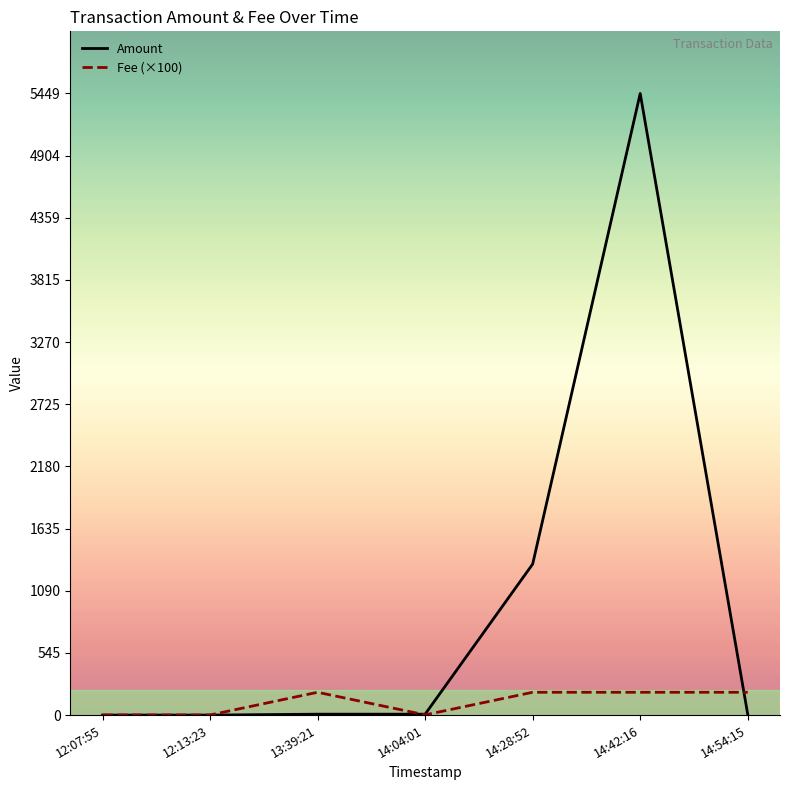

What are all the series names shown in the legend?

Amount, Fee (×100)